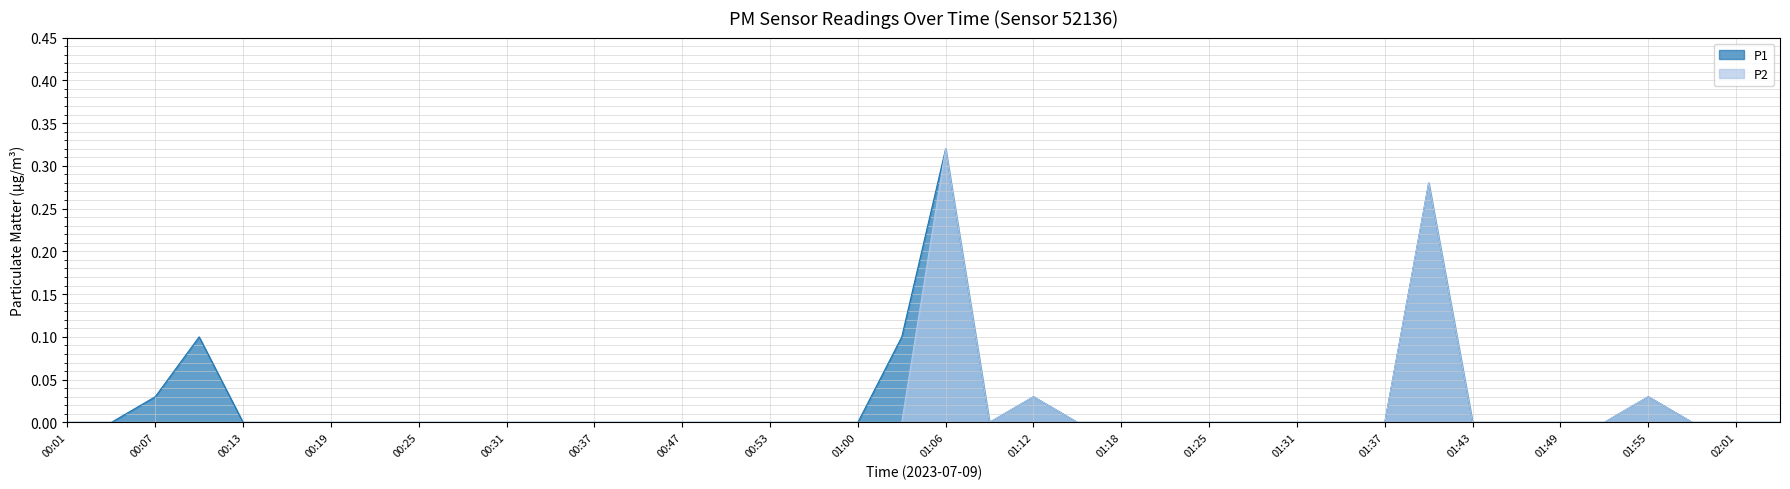

In P2, how many points are lower than both neighbors (excluding endpoints)?

1